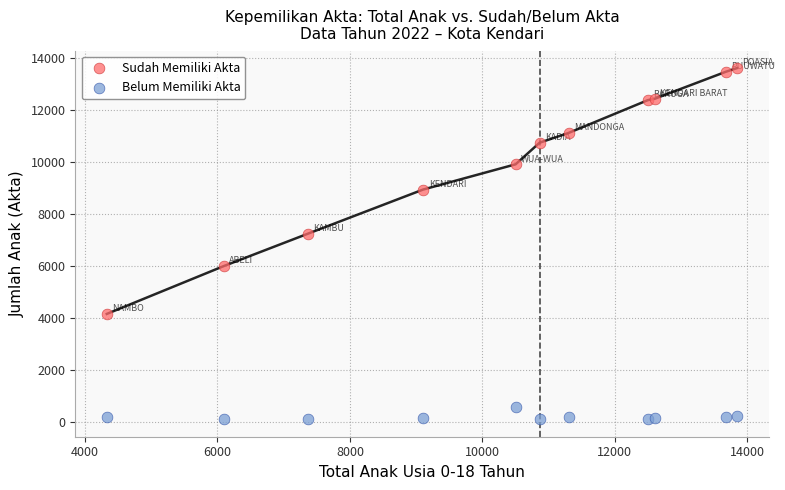

Which series reaches the minimum Y coordinate?

Belum Memiliki Akta